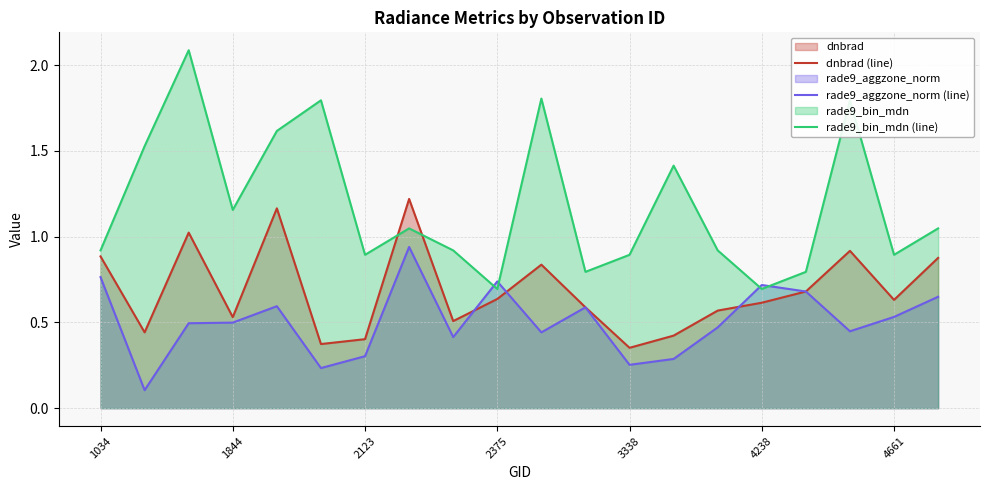

How many series are shown in this chart?

3